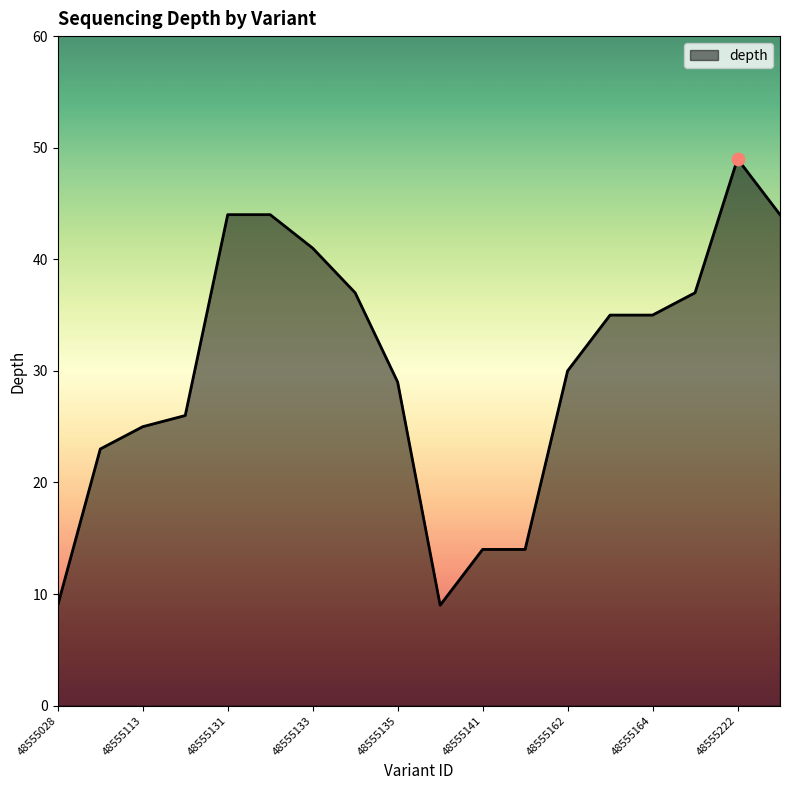

What is the difference between the maximum and minimum values?

40